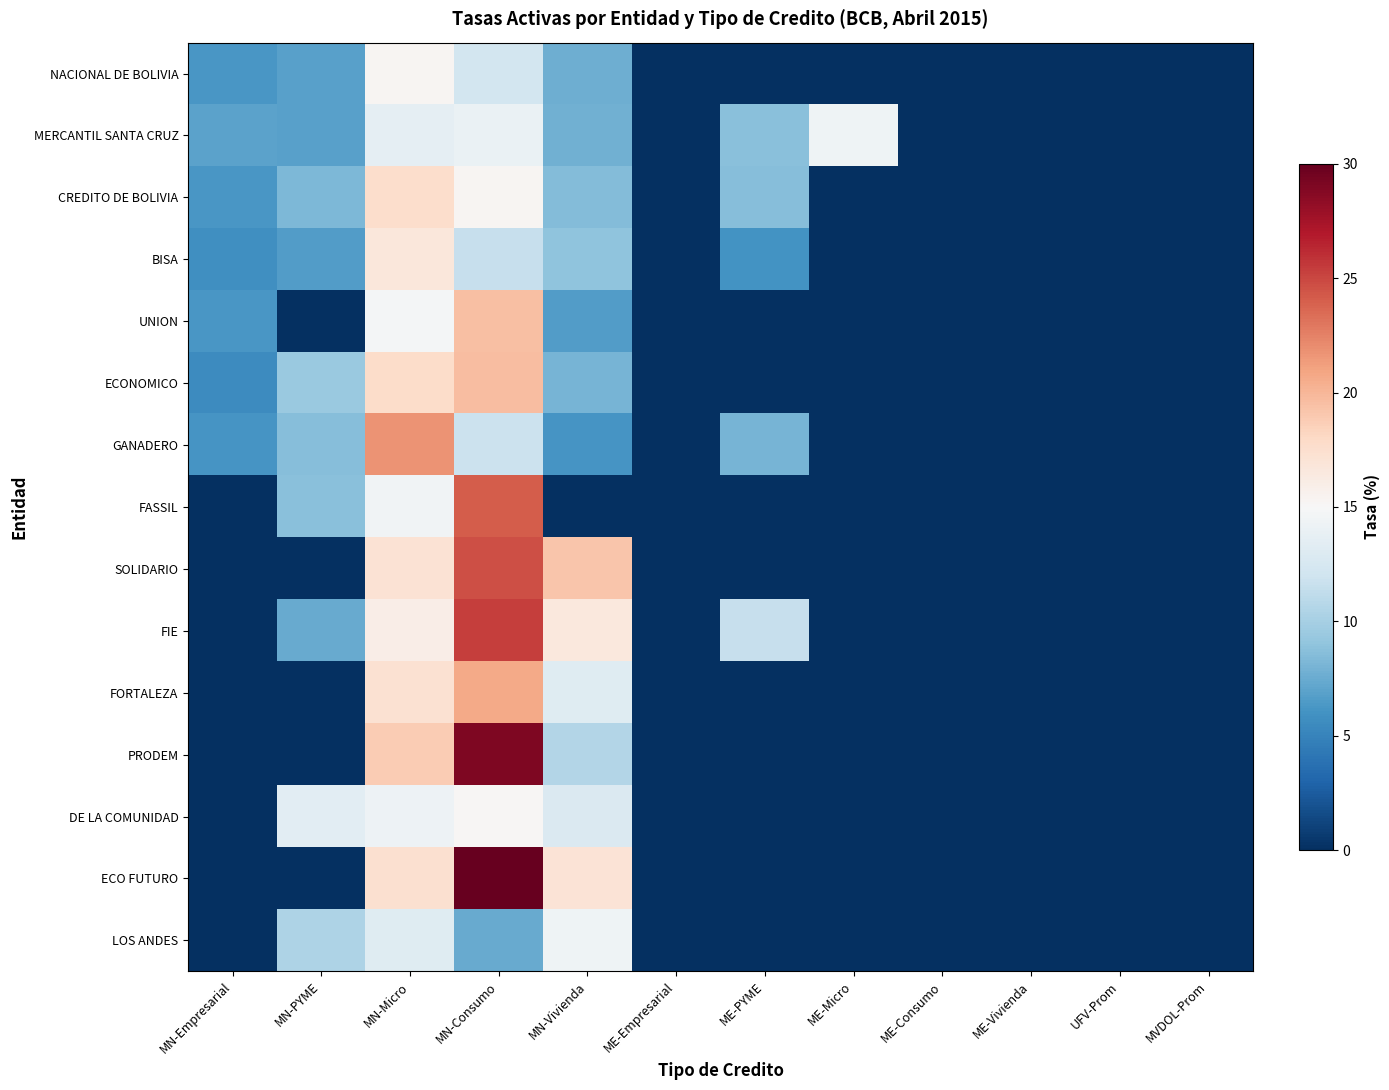

Between MN-PYME and ME-Consumo, which series saw the biggest shift?

DE LA COMUNIDAD